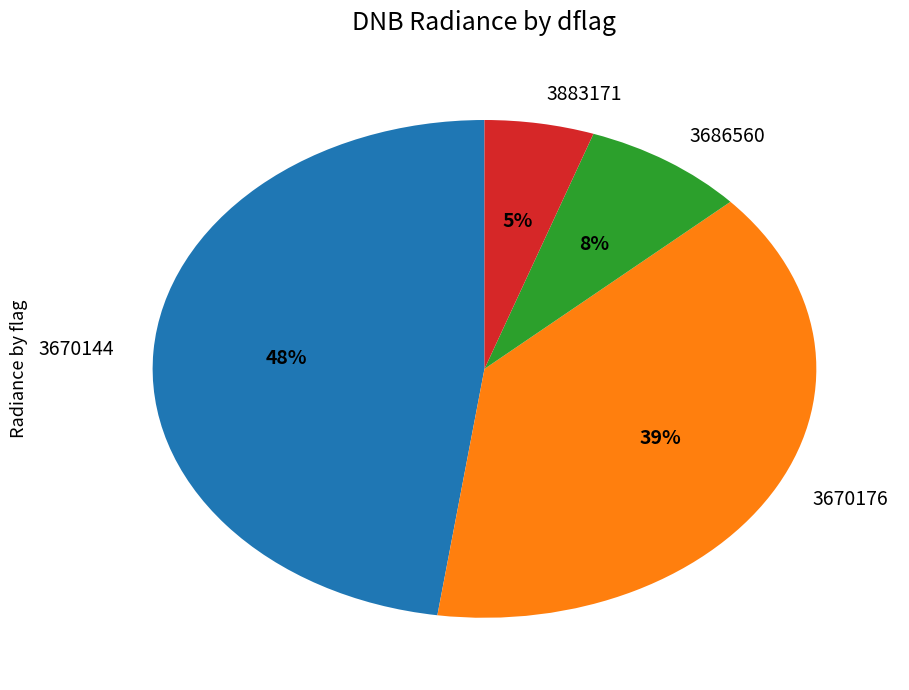

To the nearest percent, what is the combined percentage of 3670176 and 3686560?

47%